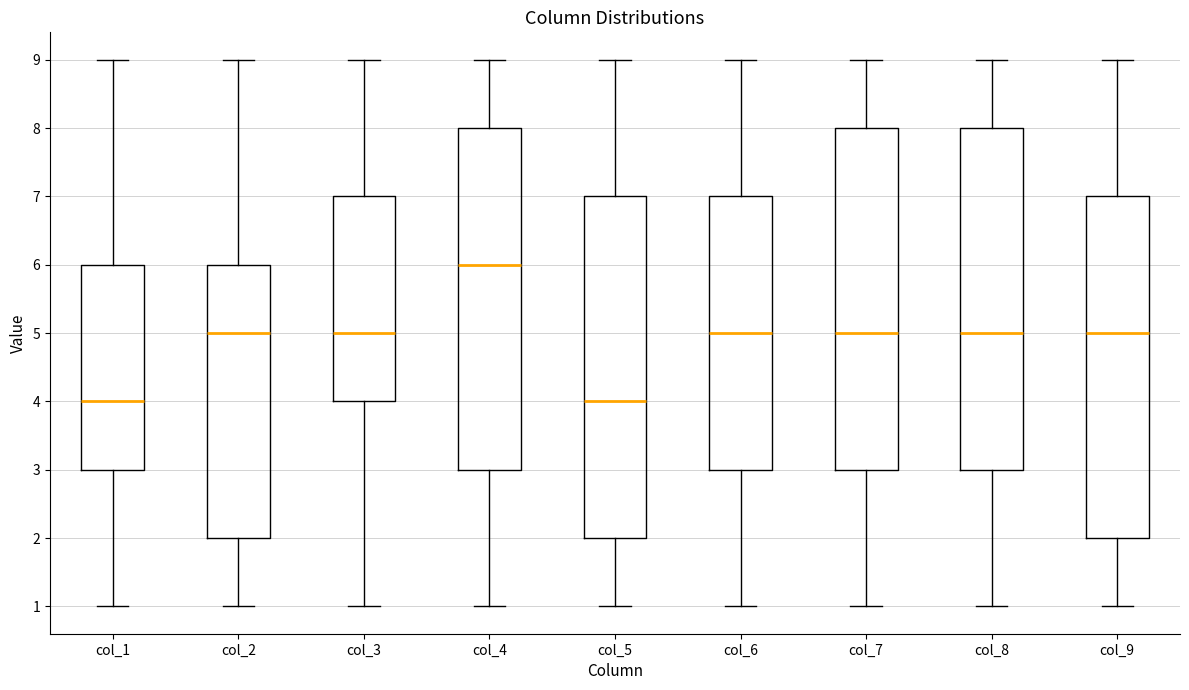

Reading left to right, transcribe this box plot: for each box, give where its median line is, the range the box spans, and where its two whiskers end, as read against the y-axis. The values are not printed on the chart, so give them approximately, as read against the axis.

col_1: median 4, box 3 to 6, whiskers 1 to 9
col_2: median 5, box 2 to 6, whiskers 1 to 9
col_3: median 5, box 4 to 7, whiskers 1 to 9
col_4: median 6, box 3 to 8, whiskers 1 to 9
col_5: median 4, box 2 to 7, whiskers 1 to 9
col_6: median 5, box 3 to 7, whiskers 1 to 9
col_7: median 5, box 3 to 8, whiskers 1 to 9
col_8: median 5, box 3 to 8, whiskers 1 to 9
col_9: median 5, box 2 to 7, whiskers 1 to 9